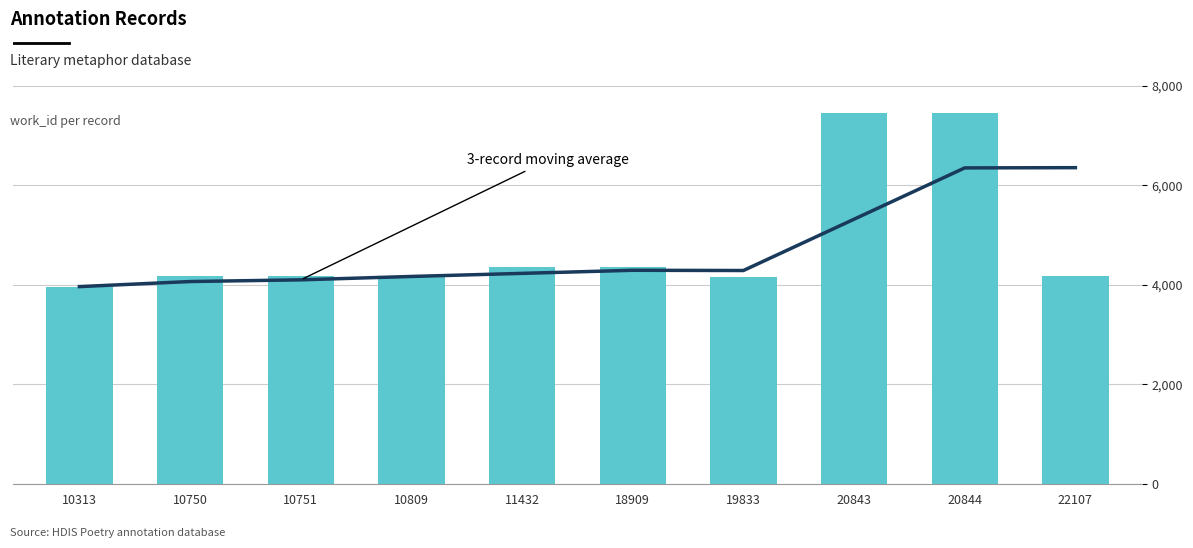

At which category is the sum across all series the highest?

20844